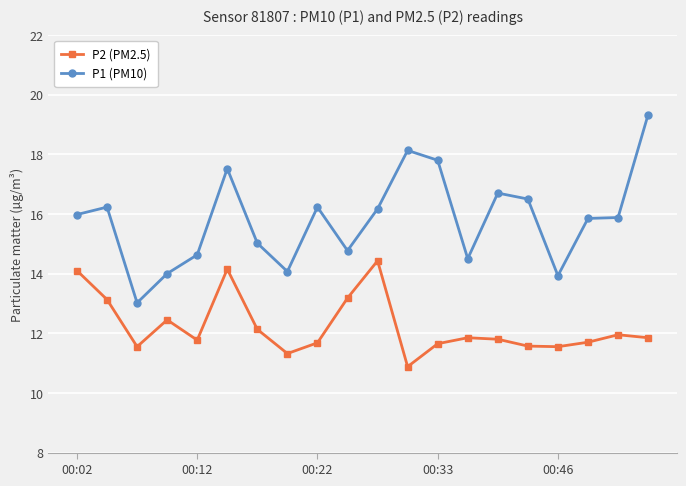

Rank the series by their average value, from highest to lowest.

P1 (PM10), P2 (PM2.5)